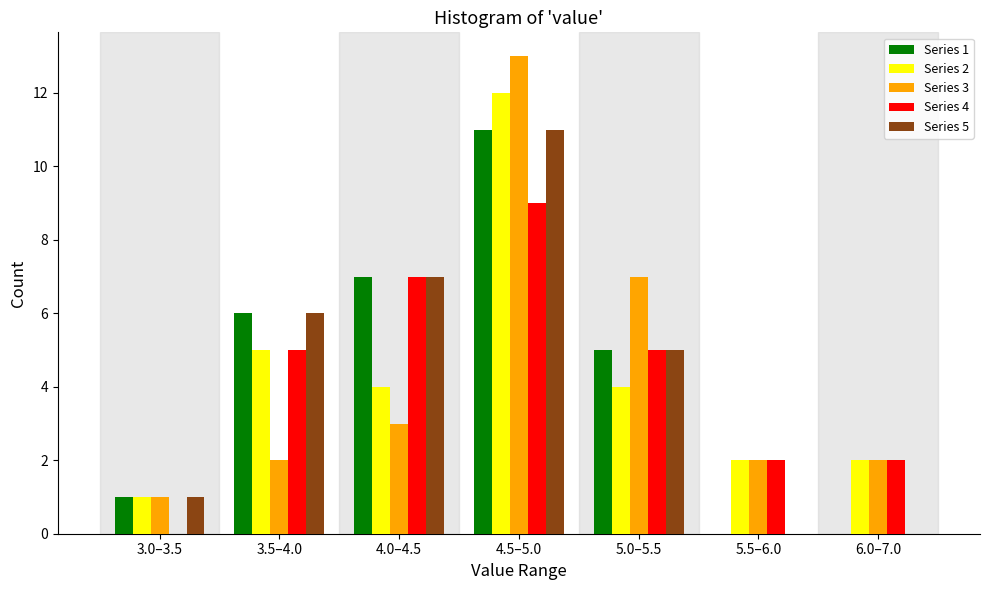

Which label corresponds to the largest value in the chart?

4.5–5.0